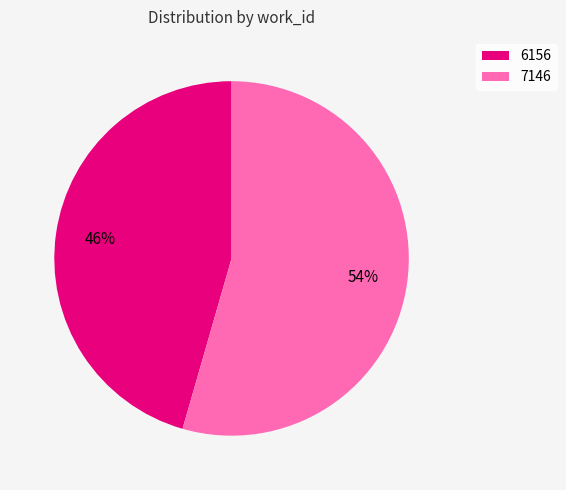

What is the largest slice in the pie chart?

7146